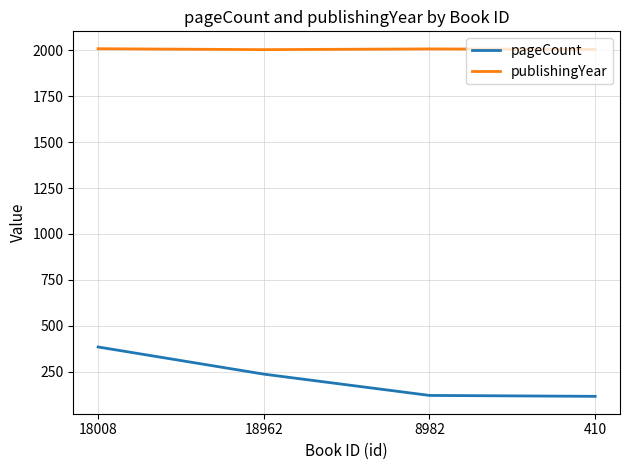

List the series in order of their overall mean, highest first.

publishingYear, pageCount